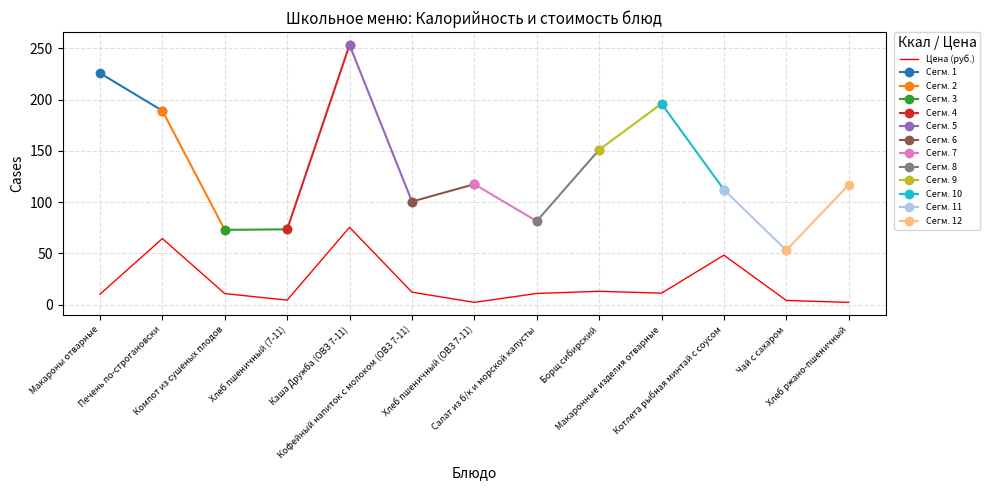

True or false: ккал has more than 0 points higher than both neighbors.

True